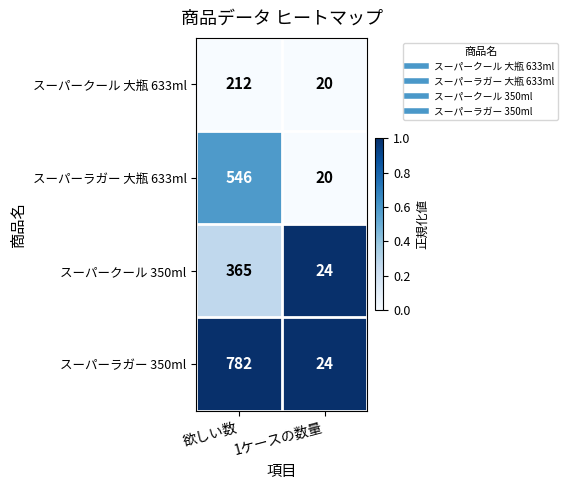

What is the total value across all series at 1ケースの数量?

88